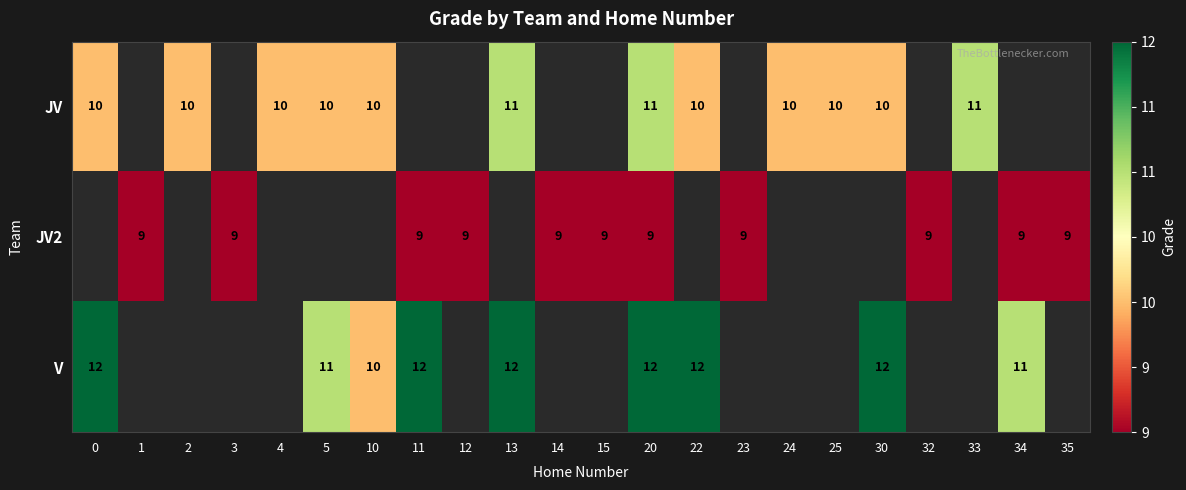

The value of JV at 4 is 10. True or false?

True